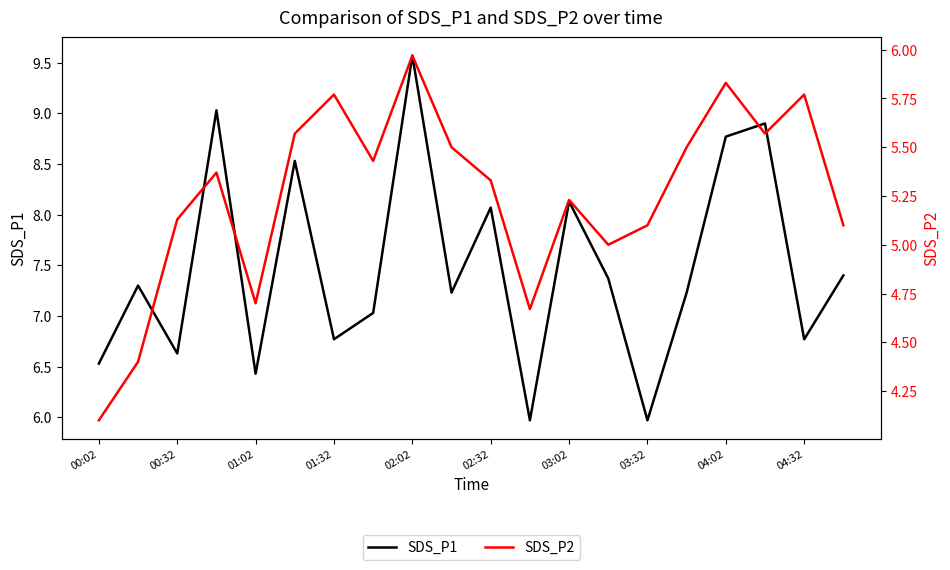

Reading right to left, transcribe all the data shown in this chart.

SDS_P1: 7.4	6.8	8.9	8.8	7.2	6.0	7.4	8.1	6.0	8.1	7.2	9.6	7.0	6.8	8.5	6.4	9.0	6.6	7.3	6.5
SDS_P2: 5.1	5.8	5.6	5.8	5.5	5.1	5.0	5.2	4.7	5.3	5.5	6.0	5.4	5.8	5.6	4.7	5.4	5.1	4.4	4.1